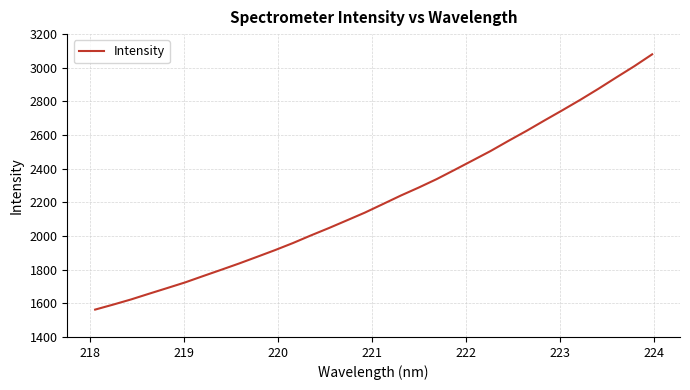

How many lines are shown in the chart?

1